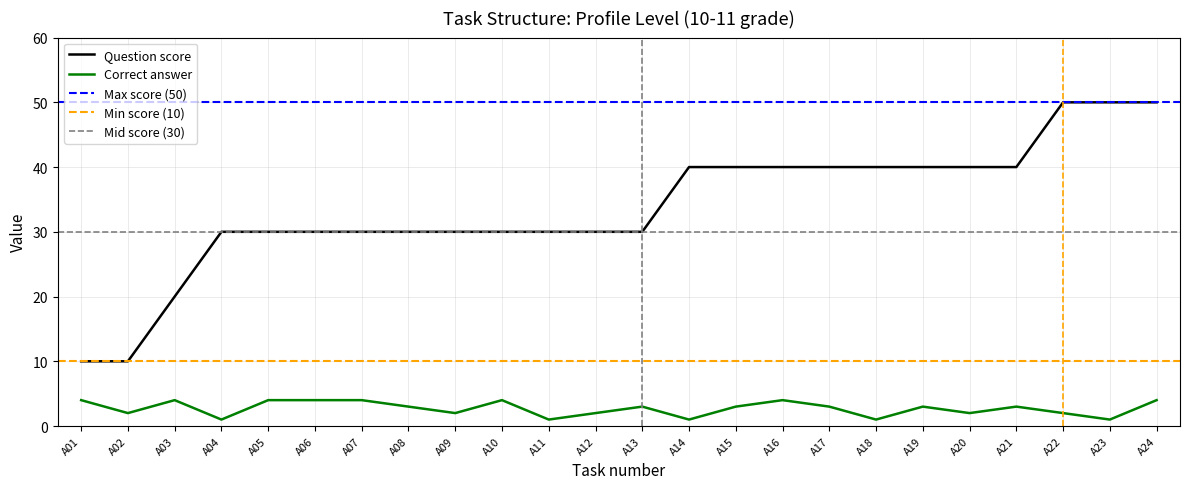

Which series changed the most between A02 and A10?

Question score